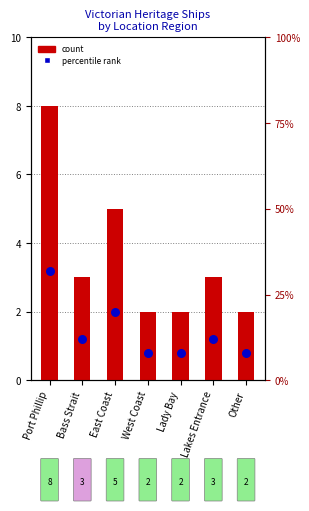

Which series has the largest total across all categories?

percentile rank